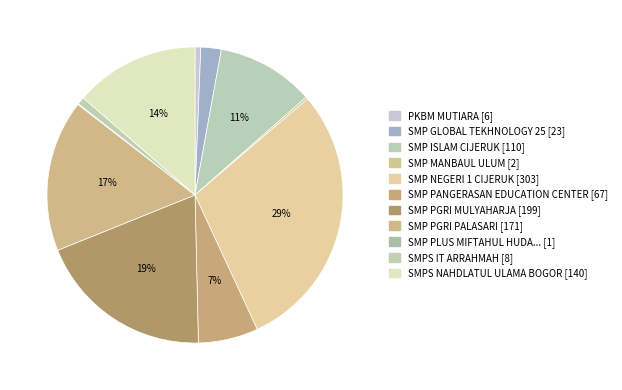

To the nearest percent, what is the average slice percentage?

9%